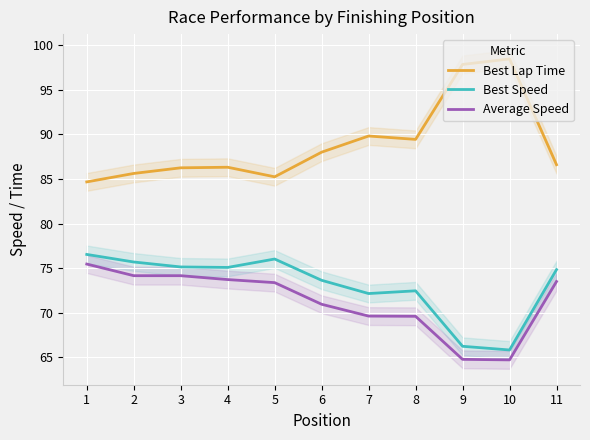

True or false: Best Lap Time and Average Speed intersect in this chart.

False